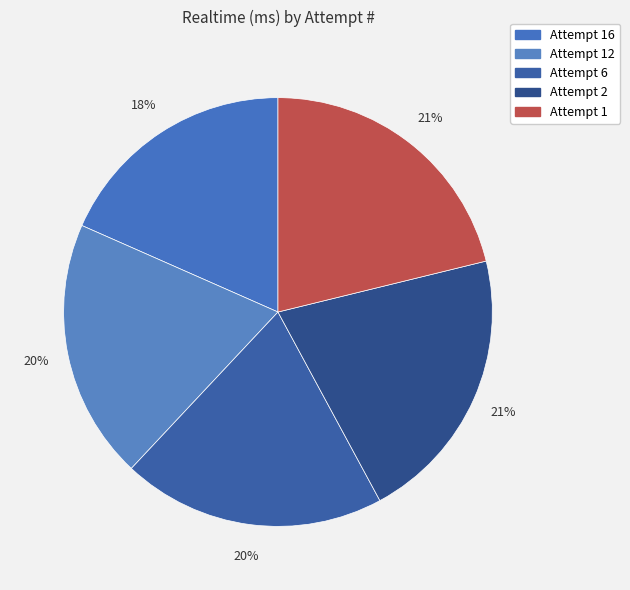

How many slices are in this pie chart?

5